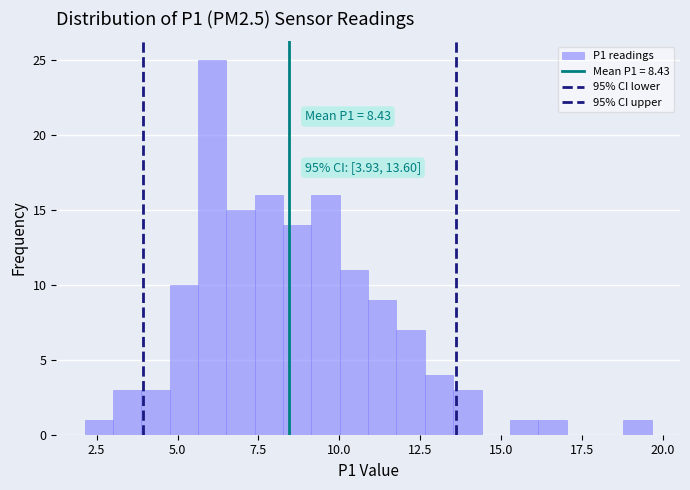

Read against the x-axis, roughly where is the centre of the tallest bar?

6.0